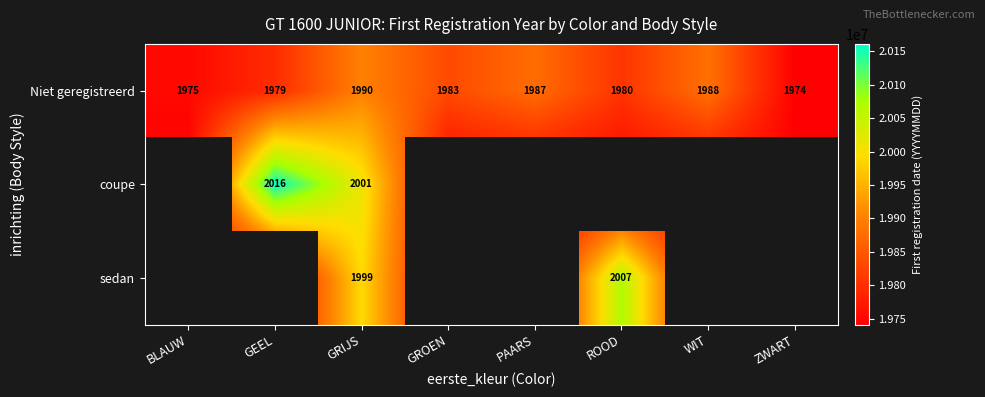

What is the difference between the second highest and second lowest values in the Niet geregistreerd series?

13